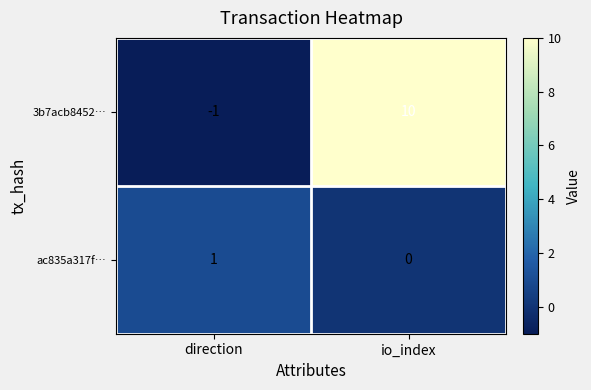

Is it true that 3b7acb8452… equals 10 at io_index?

True